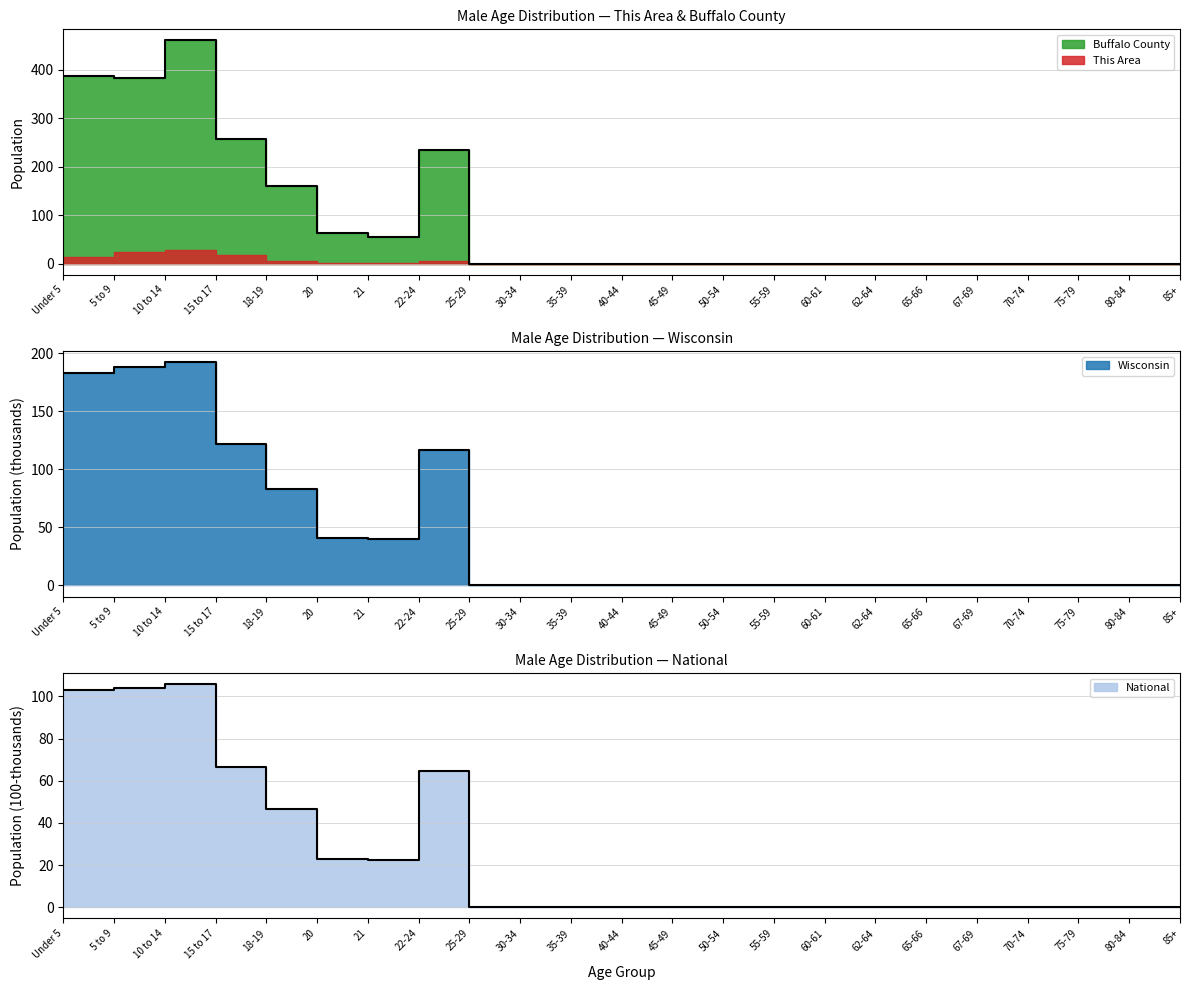

Which category has the lowest value in the National series?

25-29